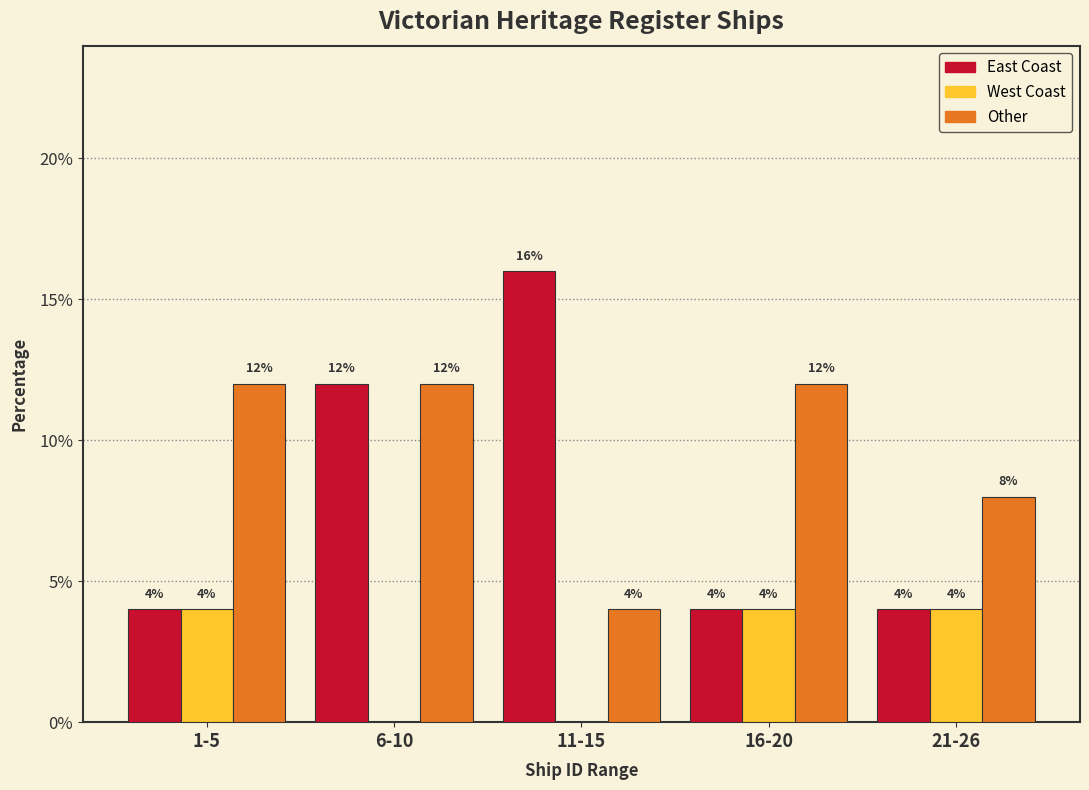

Reading right to left, list all the values displayed in this chart.

East Coast: 21-26=4	16-20=4	11-15=16	6-10=12	1-5=4
West Coast: 21-26=4	16-20=4	11-15=0	6-10=0	1-5=4
Other: 21-26=8	16-20=12	11-15=4	6-10=12	1-5=12